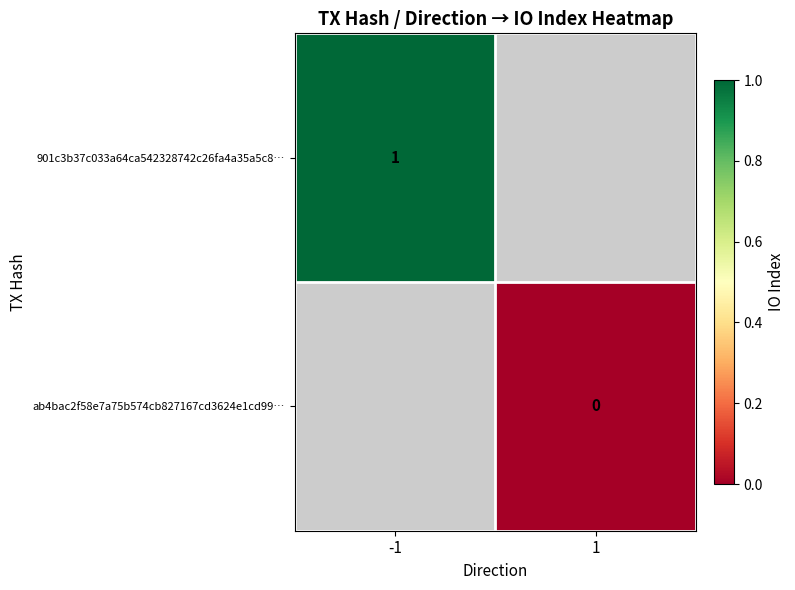

Between 1 and -1, which is larger?

-1